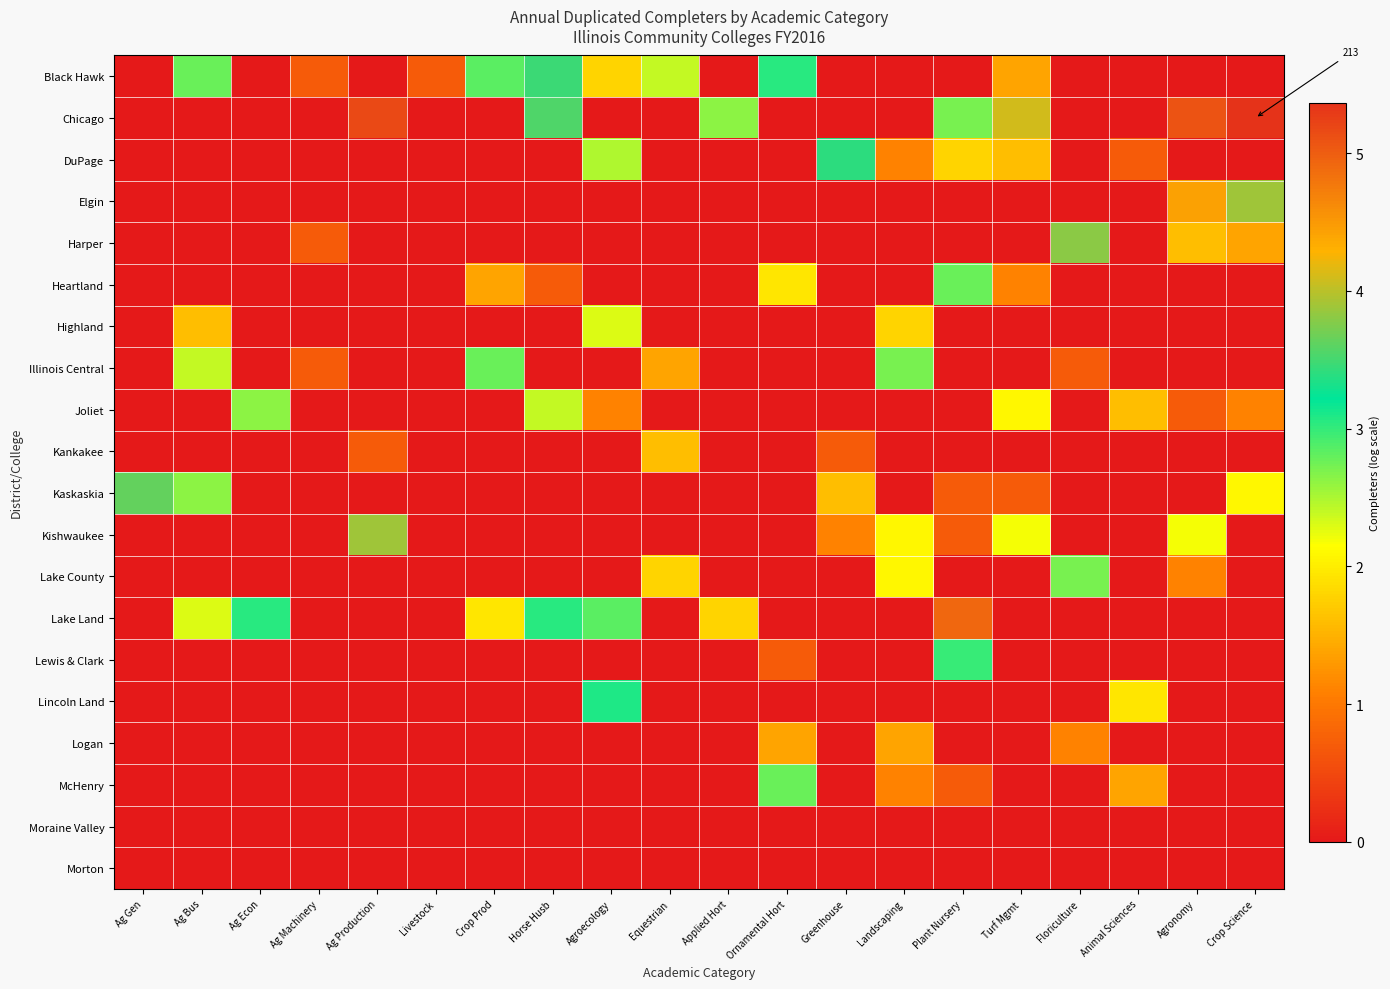

Which series has the largest range (max minus min)?

Chicago